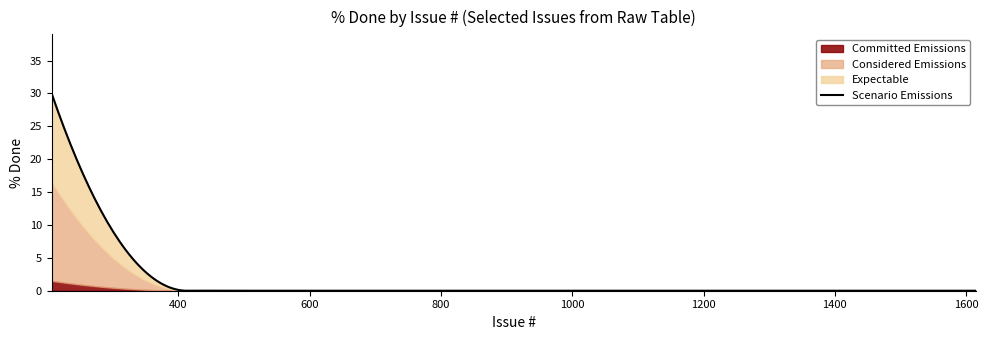

The value of Considered Emissions at 411 is -19. True or false?

False